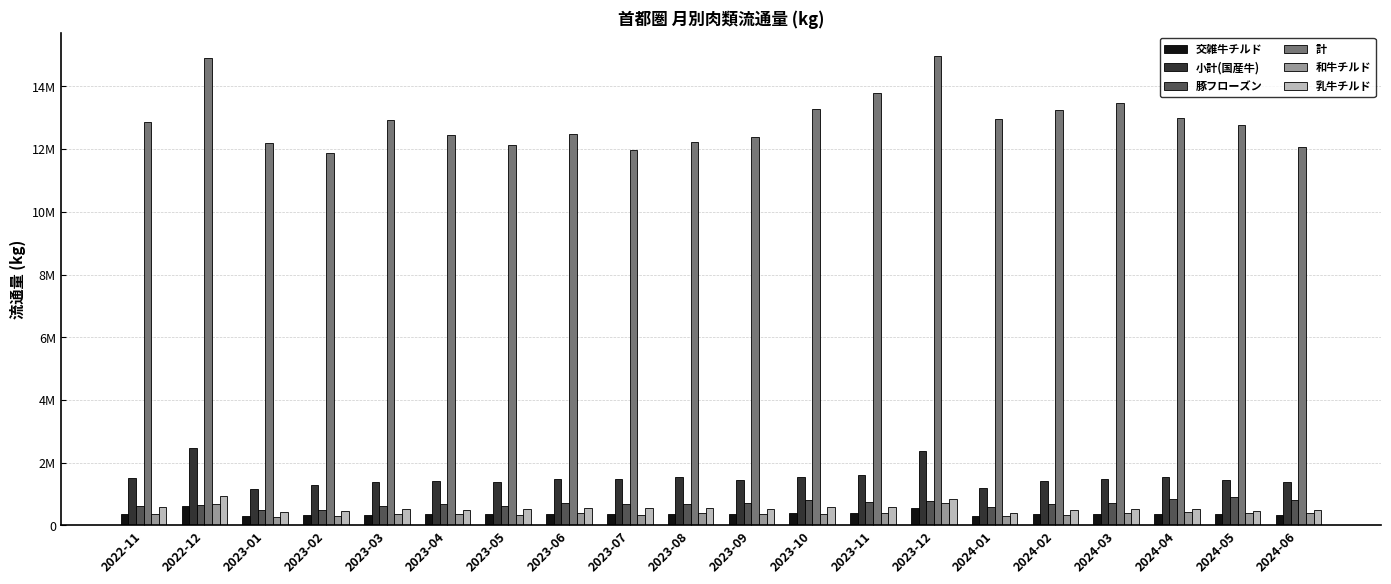

What is the label of the 6th bar from the left?

2023-04